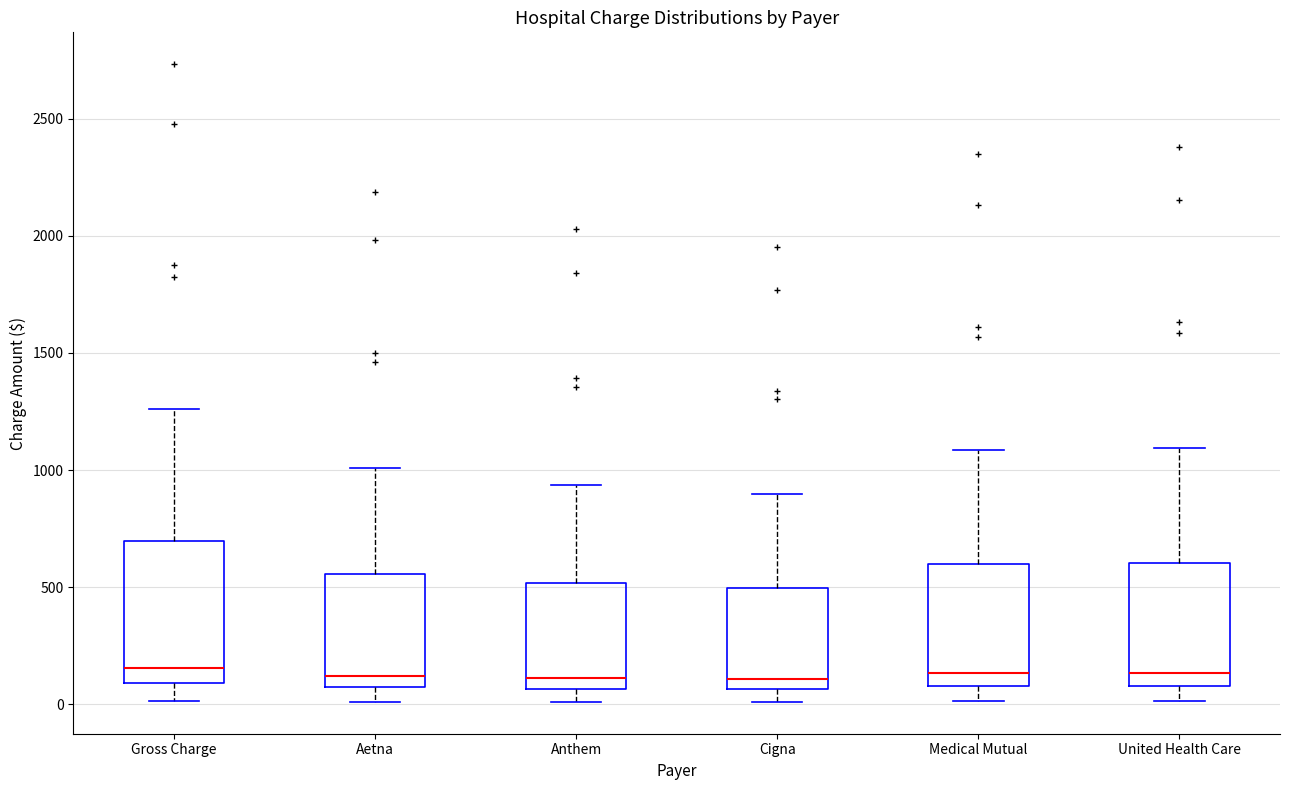

Reading left to right, transcribe this box plot: for each box, give where its median line is, the range the box spans, and where its two whiskers end, as read against the y-axis. The values are not printed on the chart, so give them approximately, as read against the axis.

Gross Charge: median 150, box 100 to 700, whiskers 0 to 1250
Aetna: median 100, box 50 to 550, whiskers 0 to 1000
Anthem: median 100, box 50 to 500, whiskers 0 to 950
Cigna: median 100, box 50 to 500, whiskers 0 to 900
Medical Mutual: median 150, box 100 to 600, whiskers 0 to 1100
United Health Care: median 150, box 100 to 600, whiskers 0 to 1100